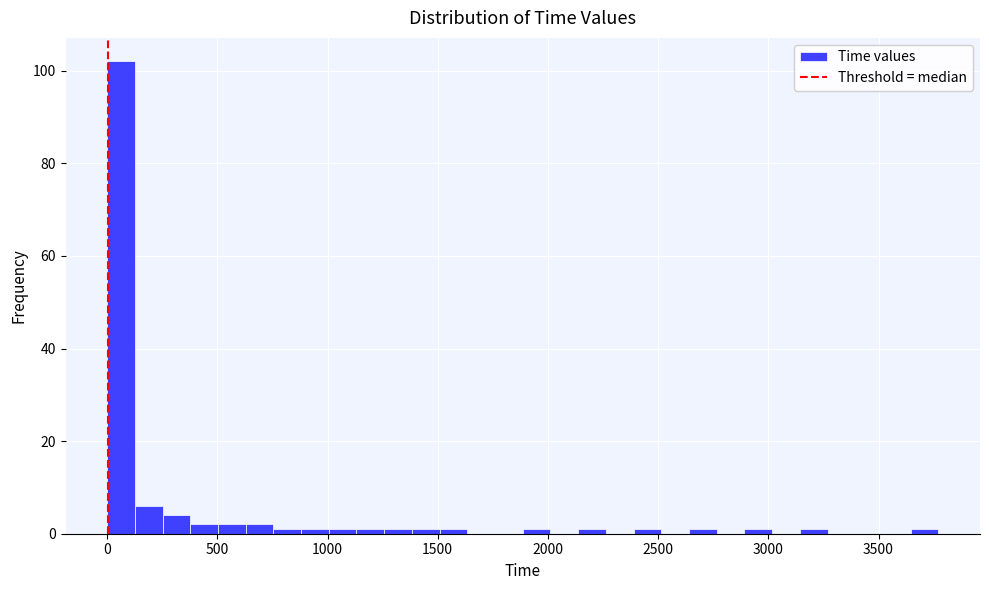

Around what value on the x-axis is the tallest bar? Give the approximate position of its centre, as read against the axis.

50